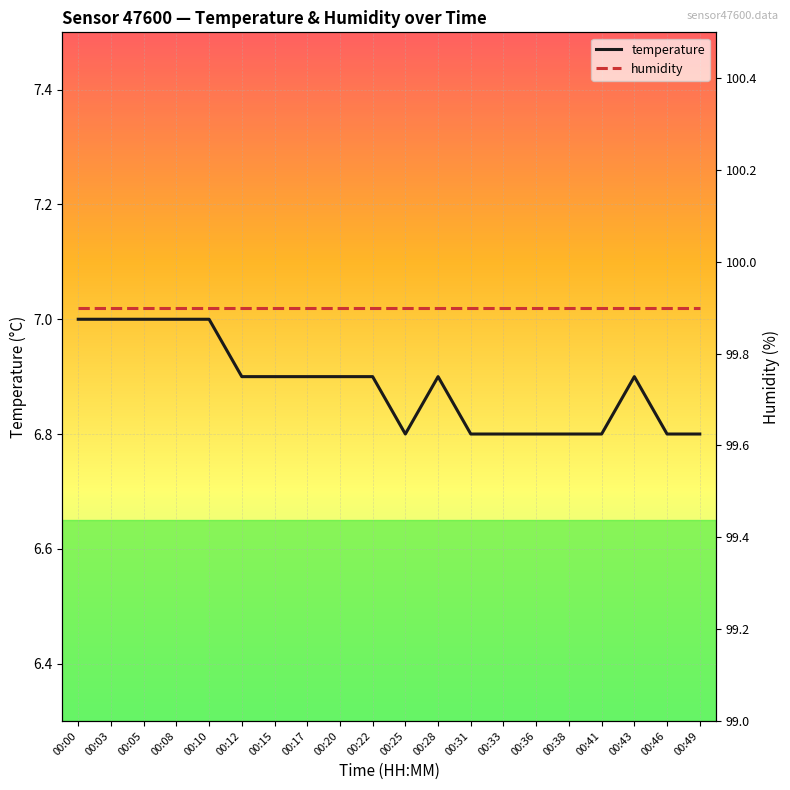

Reading left to right, what are all the values shown in this chart?

temperature: 00:00=7.0	00:03=7.0	00:05=7.0	00:08=7.0	00:10=7.0	00:12=6.9	00:15=6.9	00:17=6.9	00:20=6.9	00:22=6.9	00:25=6.8	00:28=6.9	00:31=6.8	00:33=6.8	00:36=6.8	00:38=6.8	00:41=6.8	00:43=6.9	00:46=6.8	00:49=6.8
humidity: 00:00=99.9	00:03=99.9	00:05=99.9	00:08=99.9	00:10=99.9	00:12=99.9	00:15=99.9	00:17=99.9	00:20=99.9	00:22=99.9	00:25=99.9	00:28=99.9	00:31=99.9	00:33=99.9	00:36=99.9	00:38=99.9	00:41=99.9	00:43=99.9	00:46=99.9	00:49=99.9